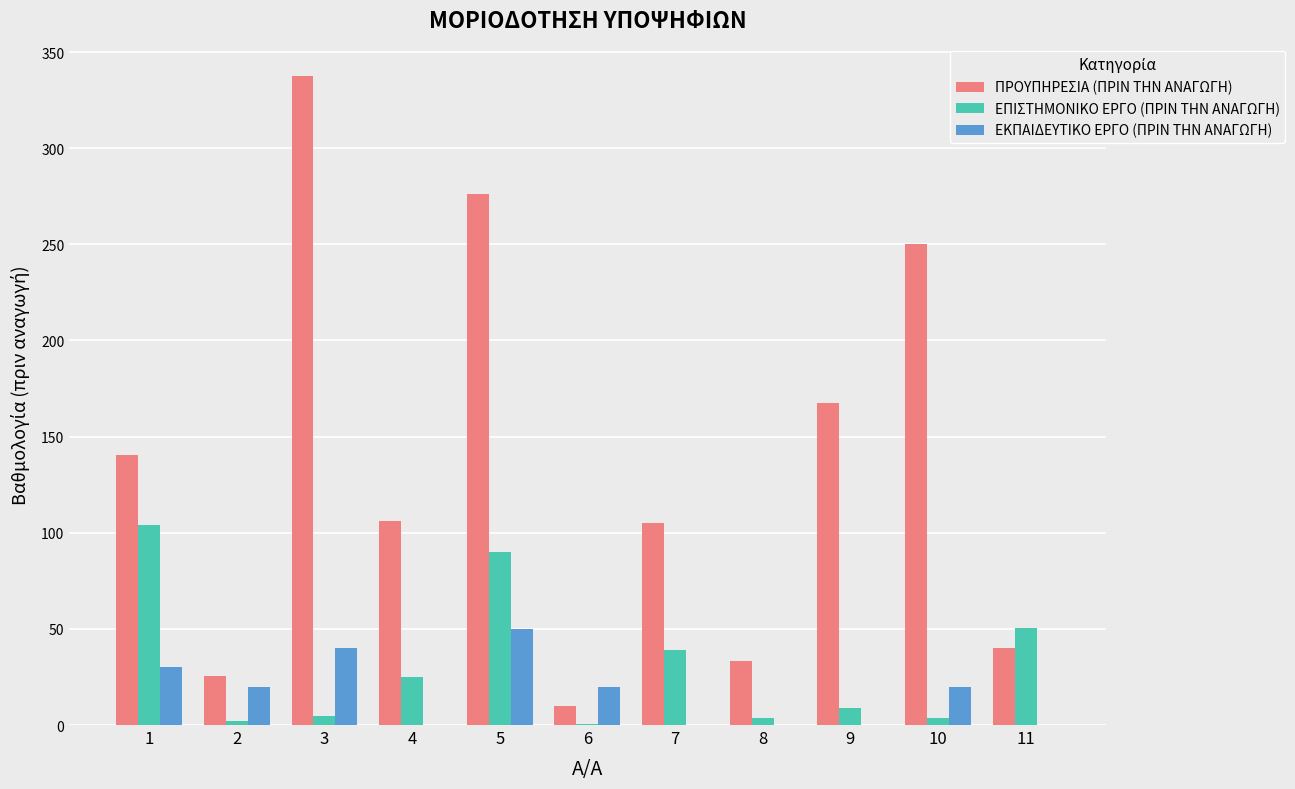

True or false: ΠΡΟΥΠΗΡΕΣΙΑ (ΠΡΙΝ ΤΗΝ ΑΝΑΓΩΓΗ) has a value of 140.7 at 1.

True